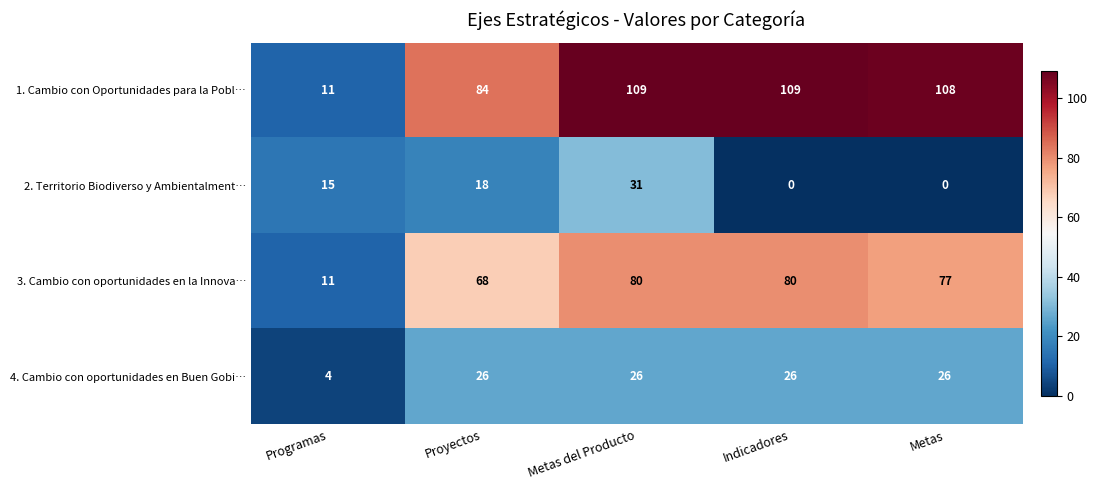

Reading left to right, list all the values displayed in this chart.

1. Cambio con Oportunidades para la Pobl…: Programas=11	Proyectos=84	Metas del Producto=109	Indicadores=109	Metas=108
2. Territorio Biodiverso y Ambientalment…: Programas=15	Proyectos=18	Metas del Producto=31	Indicadores=0	Metas=0
3. Cambio con oportunidades en la Innova…: Programas=11	Proyectos=68	Metas del Producto=80	Indicadores=80	Metas=77
4. Cambio con oportunidades en Buen Gobi…: Programas=4	Proyectos=26	Metas del Producto=26	Indicadores=26	Metas=26